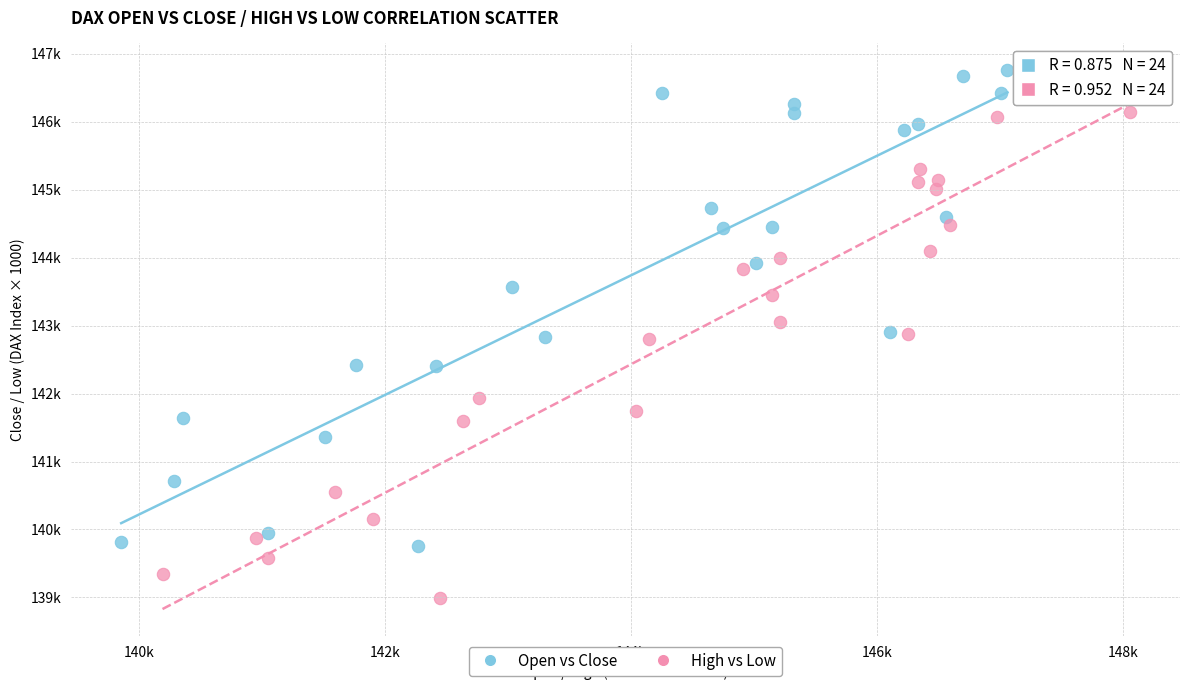

Which series reaches the minimum Y coordinate?

High vs Low